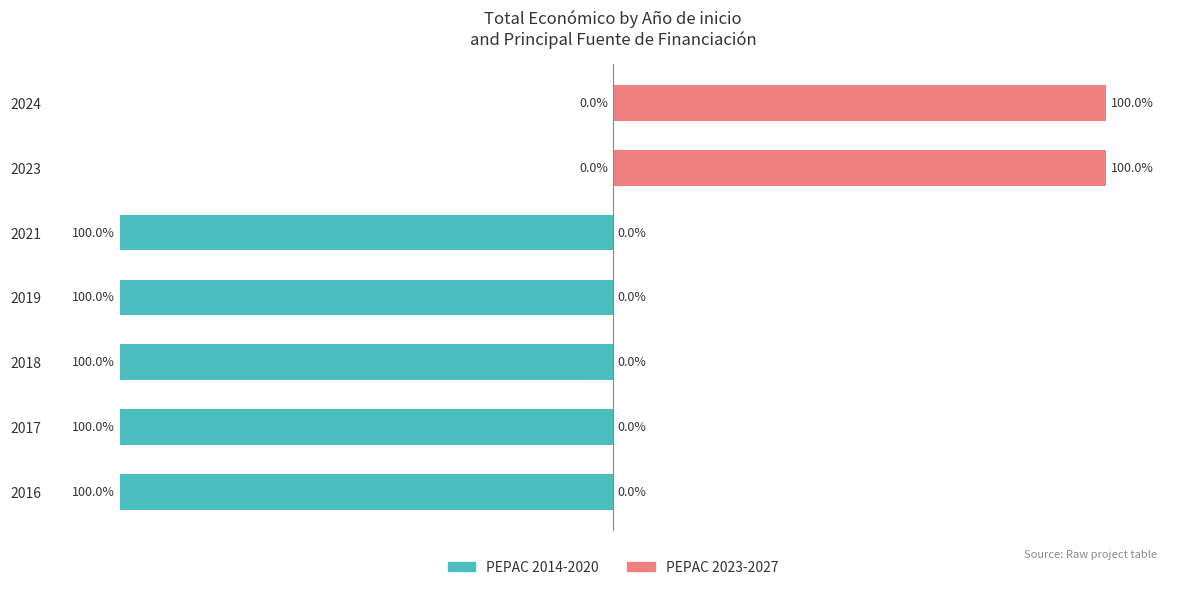

At 2017, list the series in order from smallest to largest.

PEPAC 2014-2020, PEPAC 2023-2027